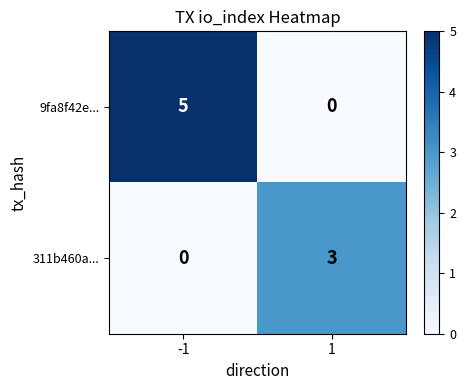

What is the spread (max minus min) of values at 1?

3